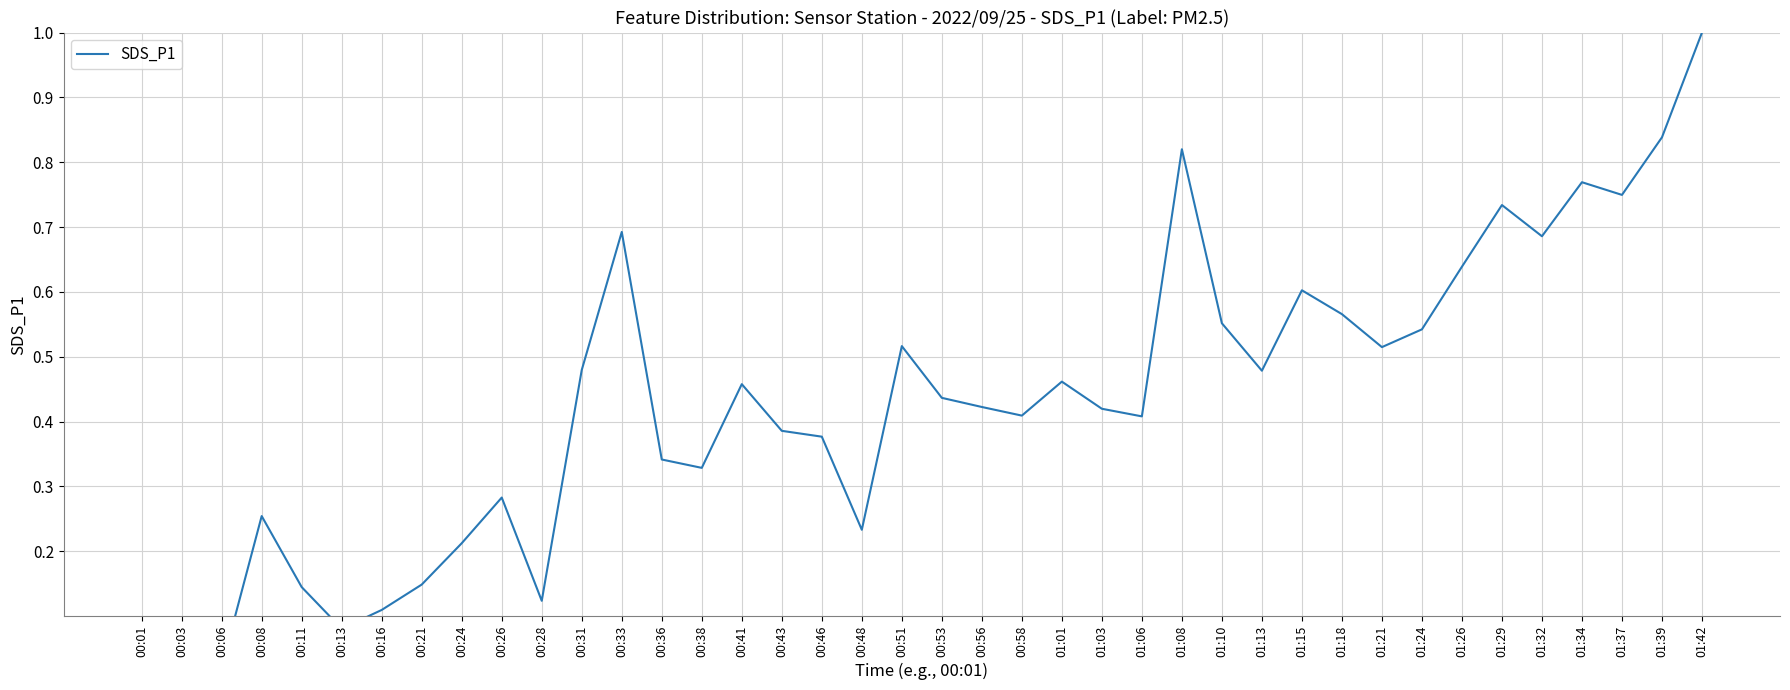

How many data points are above 0?

39